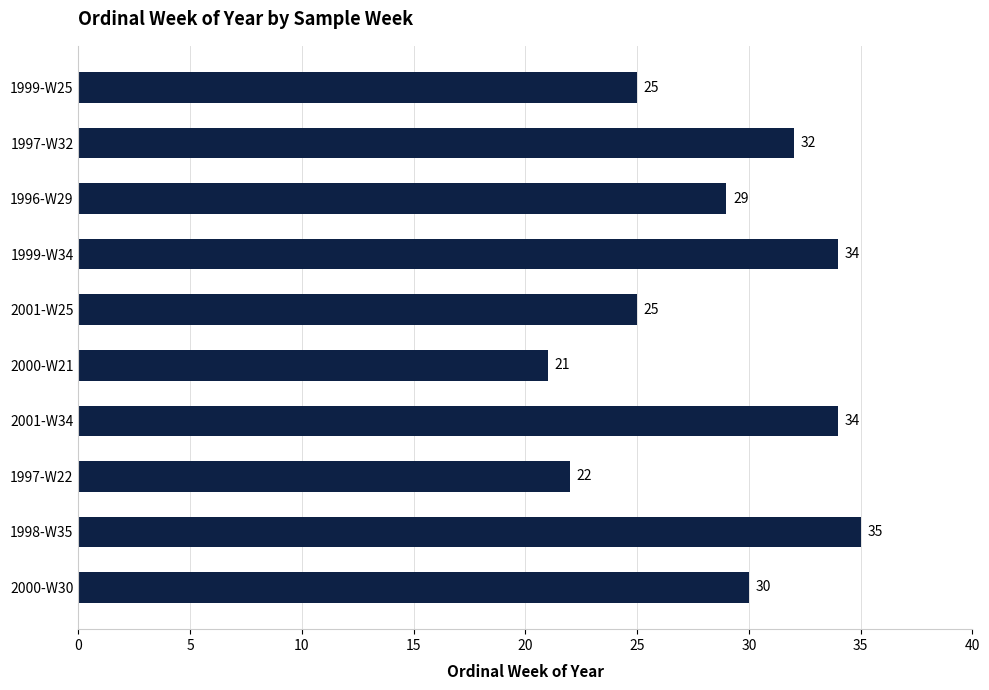

At which label is the value closest to 28?

1996-W29